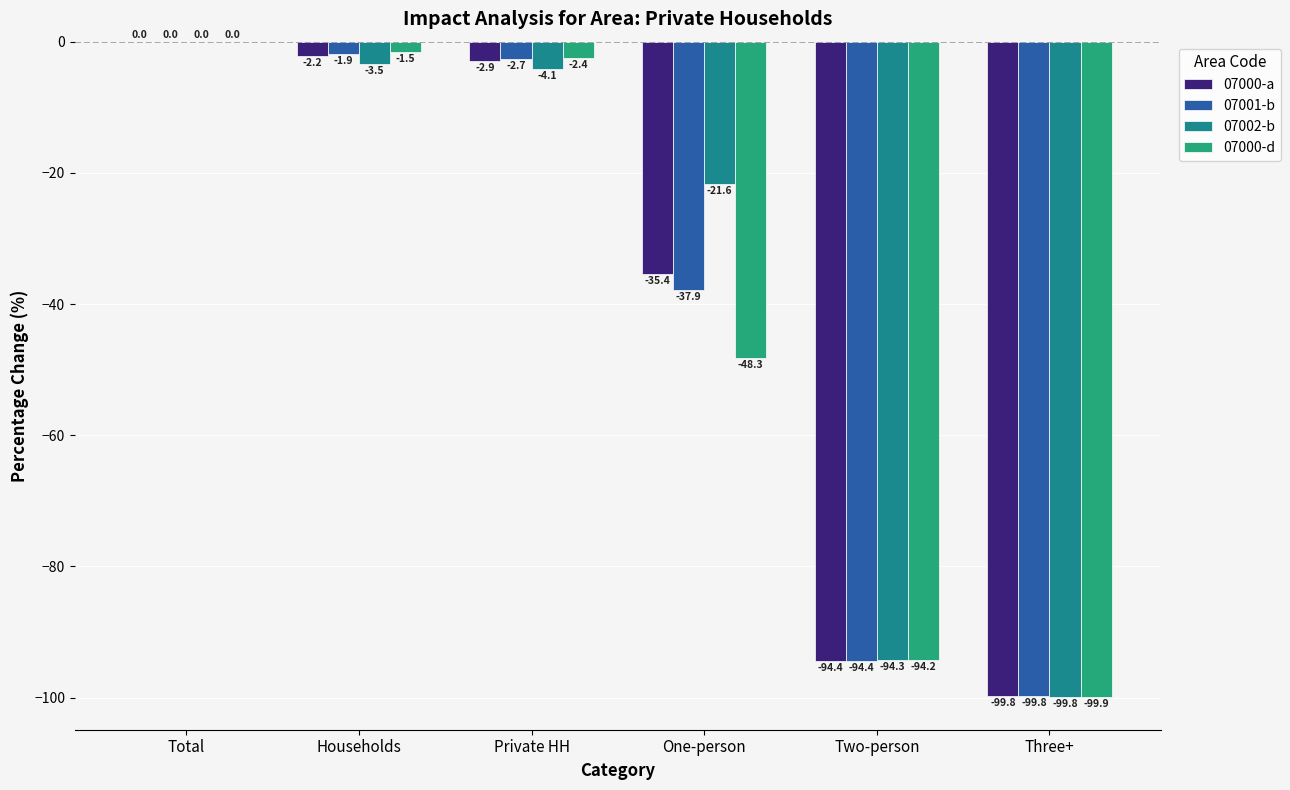

Which category has the highest value in the 07000-a series?

Total